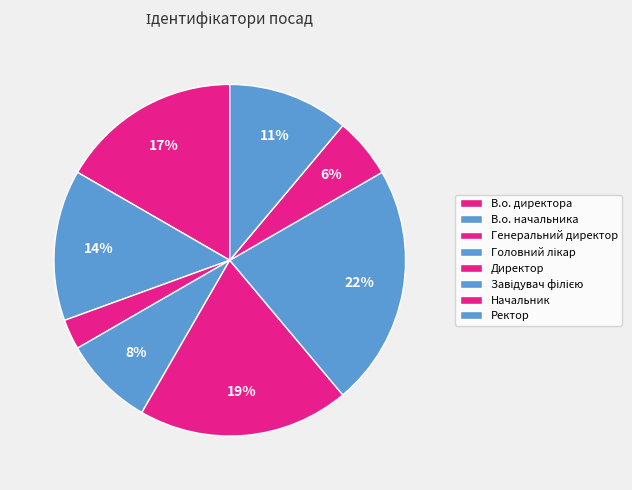

How many segments does this pie chart have?

8